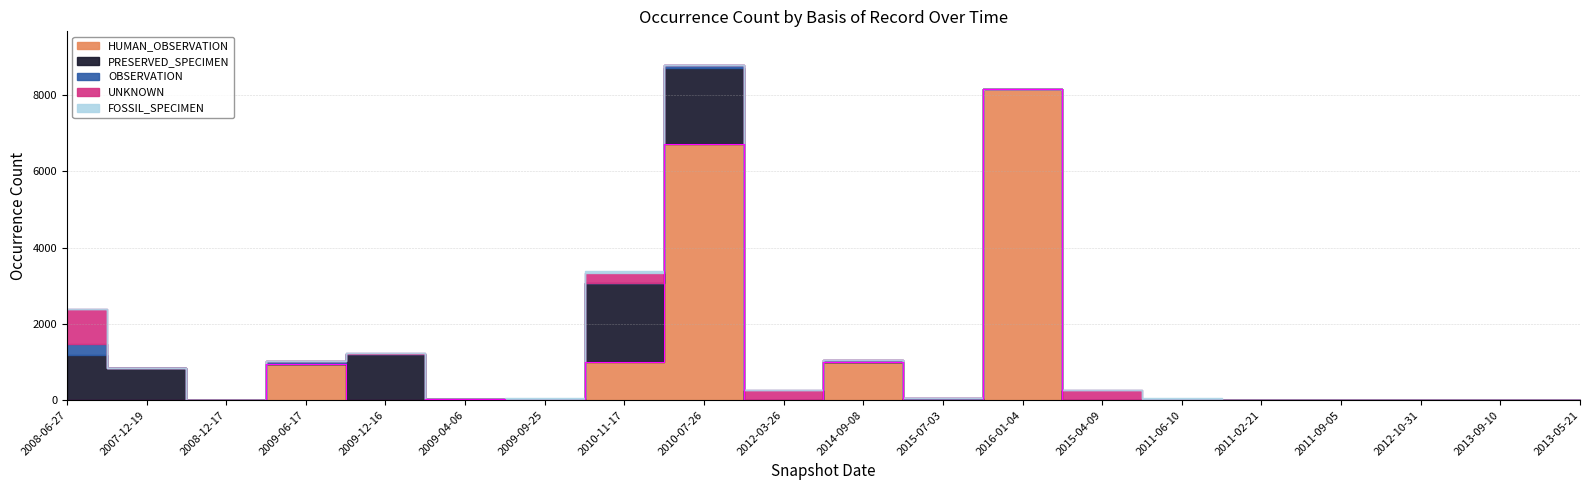

List the labels in order of UNKNOWN value, largest first.

2008-06-27, 2015-04-09, 2010-11-17, 2012-03-26, 2009-12-16, 2007-12-19, 2008-12-17, 2009-06-17, 2009-04-06, 2009-09-25, 2010-07-26, 2014-09-08, 2015-07-03, 2016-01-04, 2011-06-10, 2011-02-21, 2011-09-05, 2012-10-31, 2013-09-10, 2013-05-21